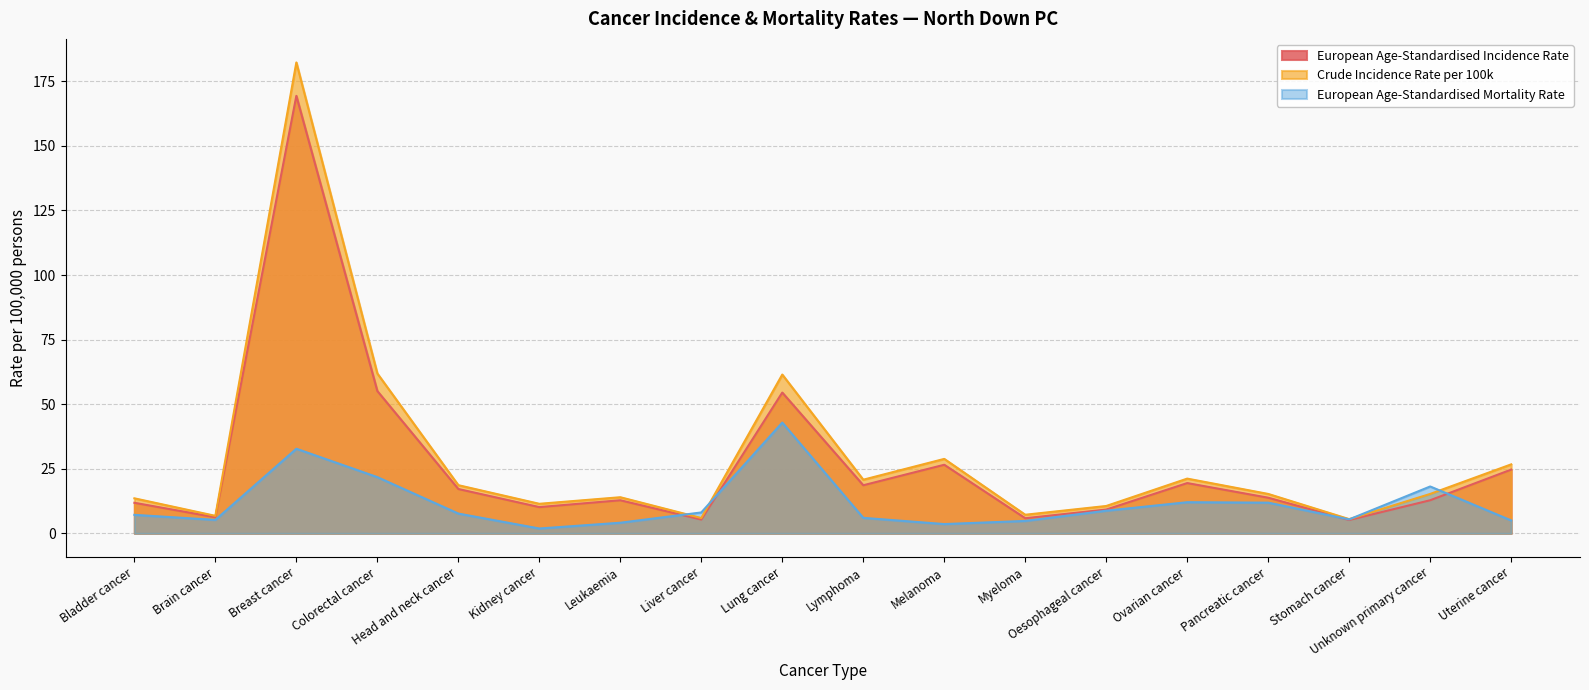

At which category does the chart reach its peak across all series?

Breast cancer